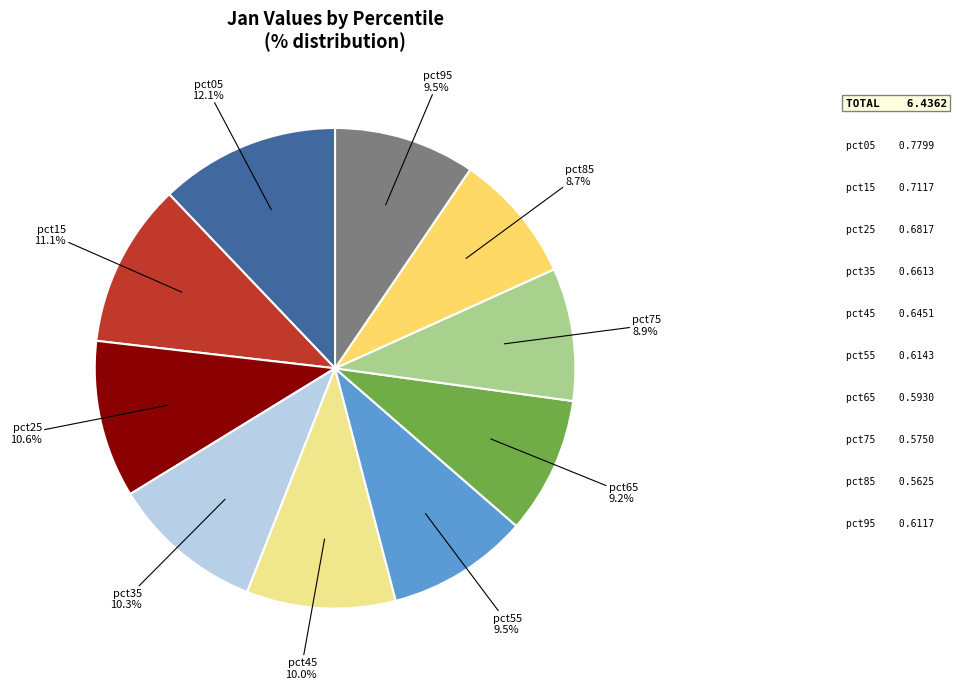

How many segments does this pie chart have?

10